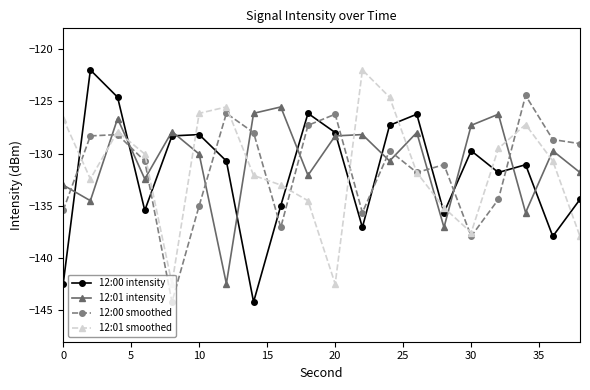

How many categories are shown in the chart?

20